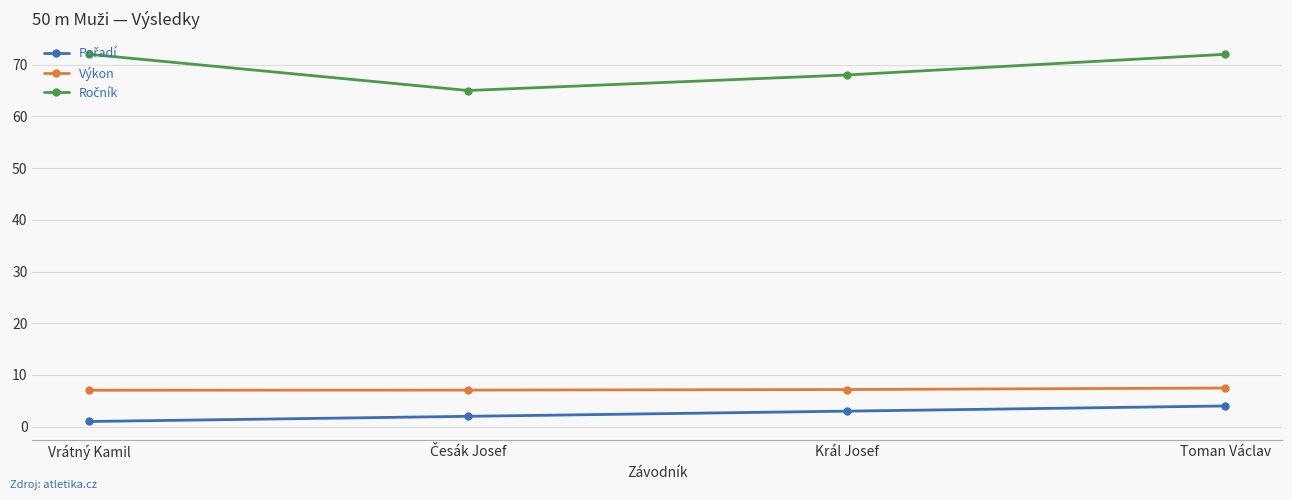

At how many categories does at least one series exceed 40?

4